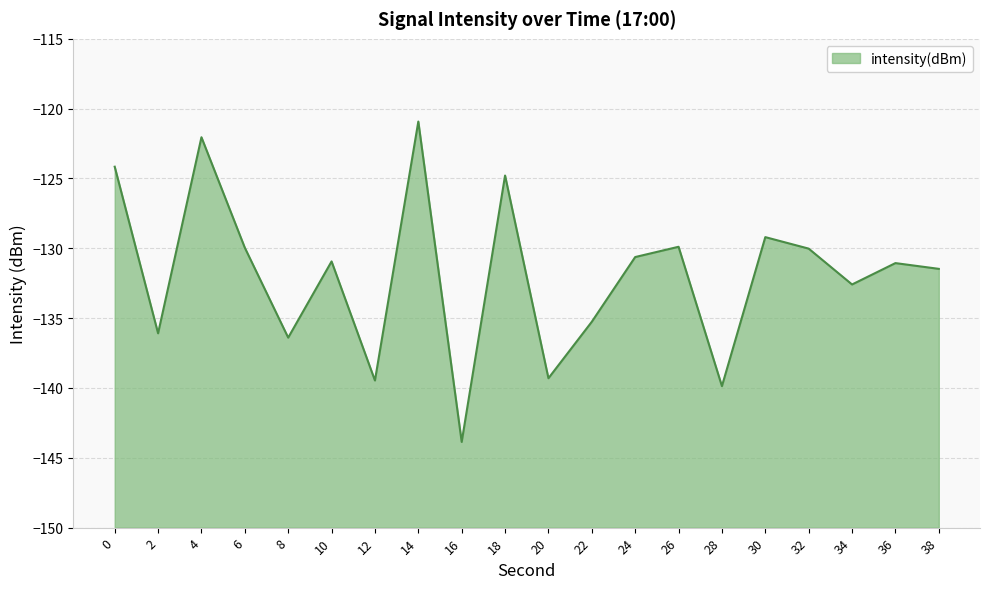

What is the sum of all values?

-2637.9